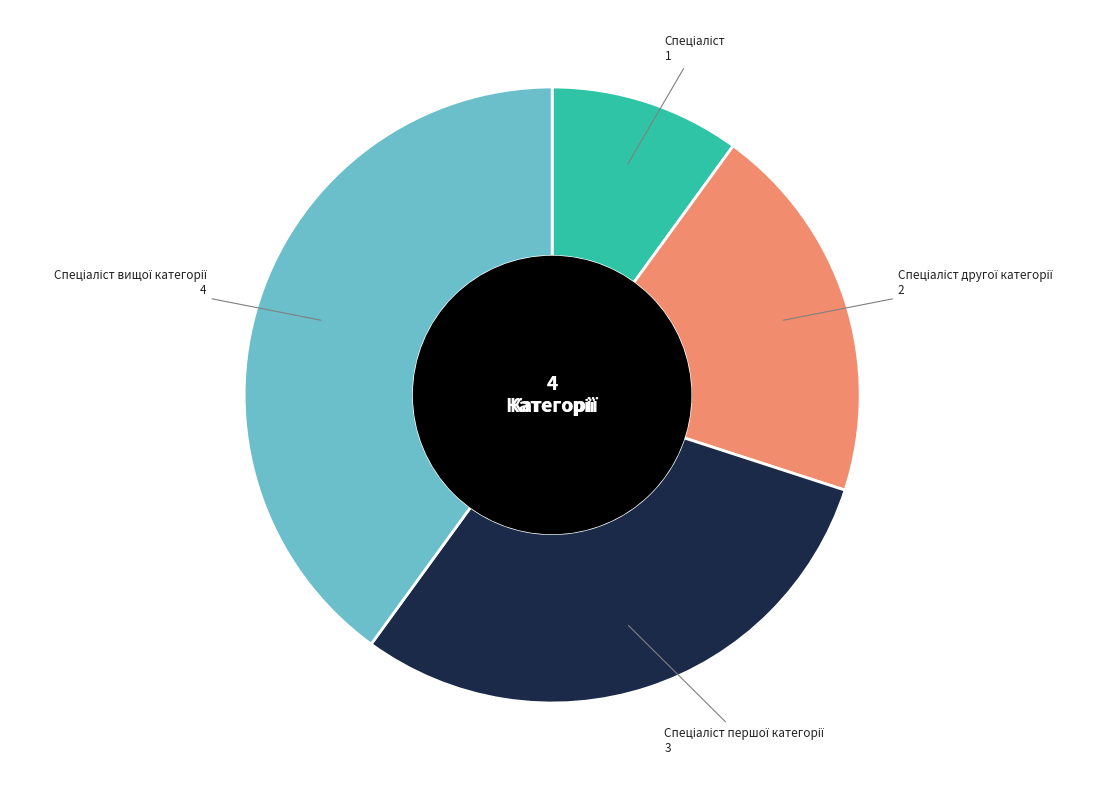

Does any single category account for the majority?

No